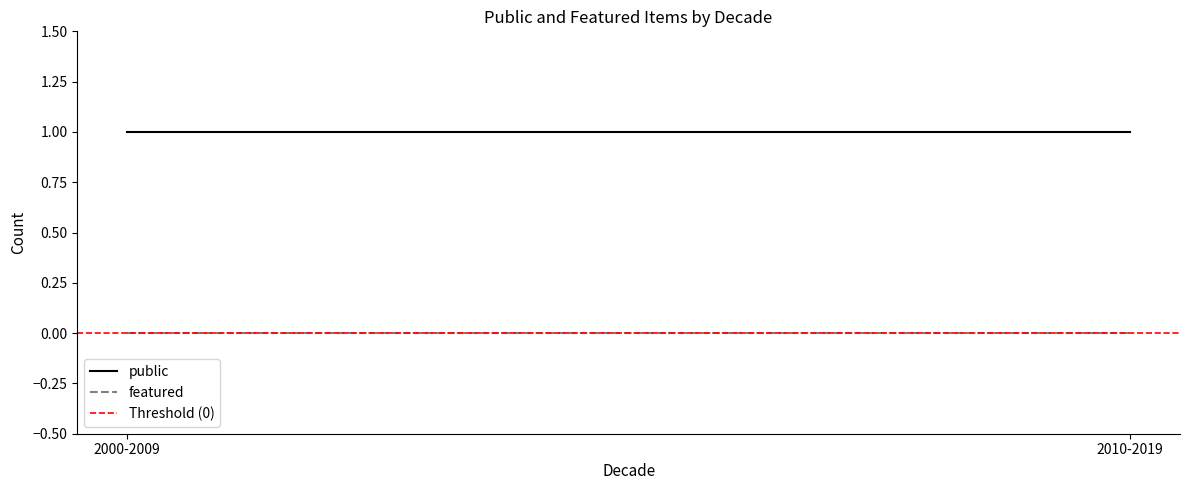

Rank the series by their maximum value, from highest to lowest.

public, featured, Threshold (0)